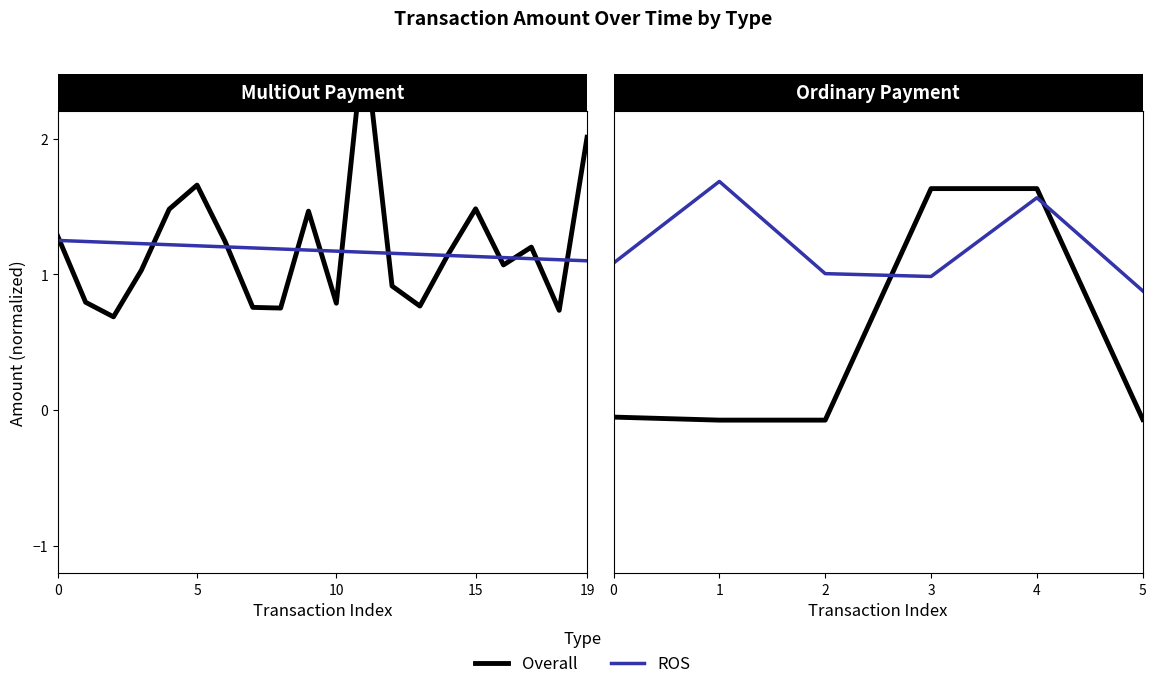

Does the chart have visible grid lines?

No